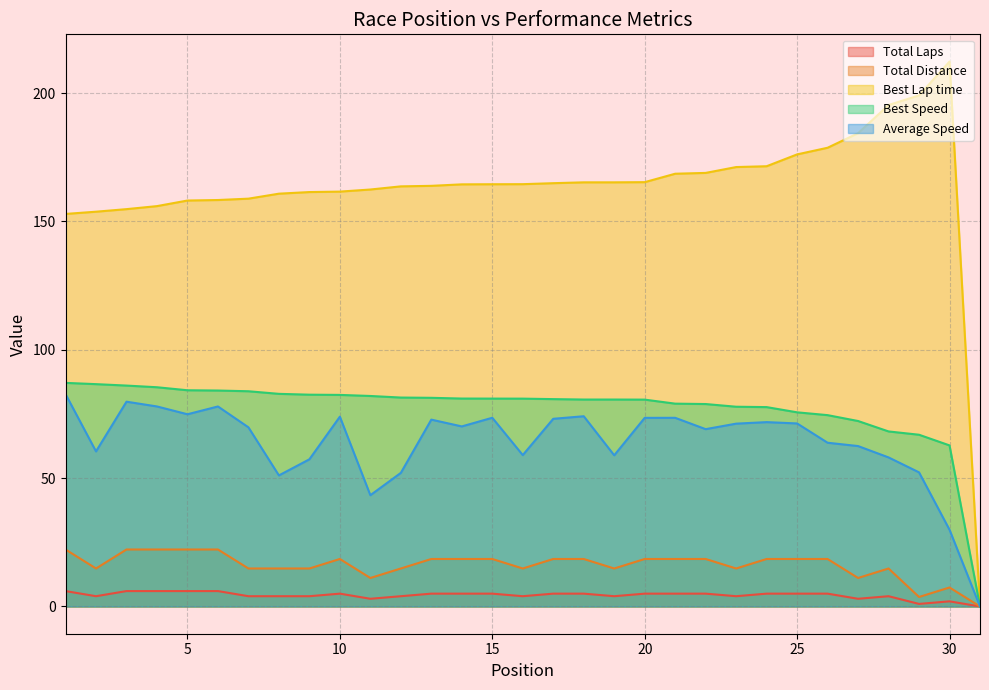

The value of Best Lap time at 17 is 276.2. True or false?

False